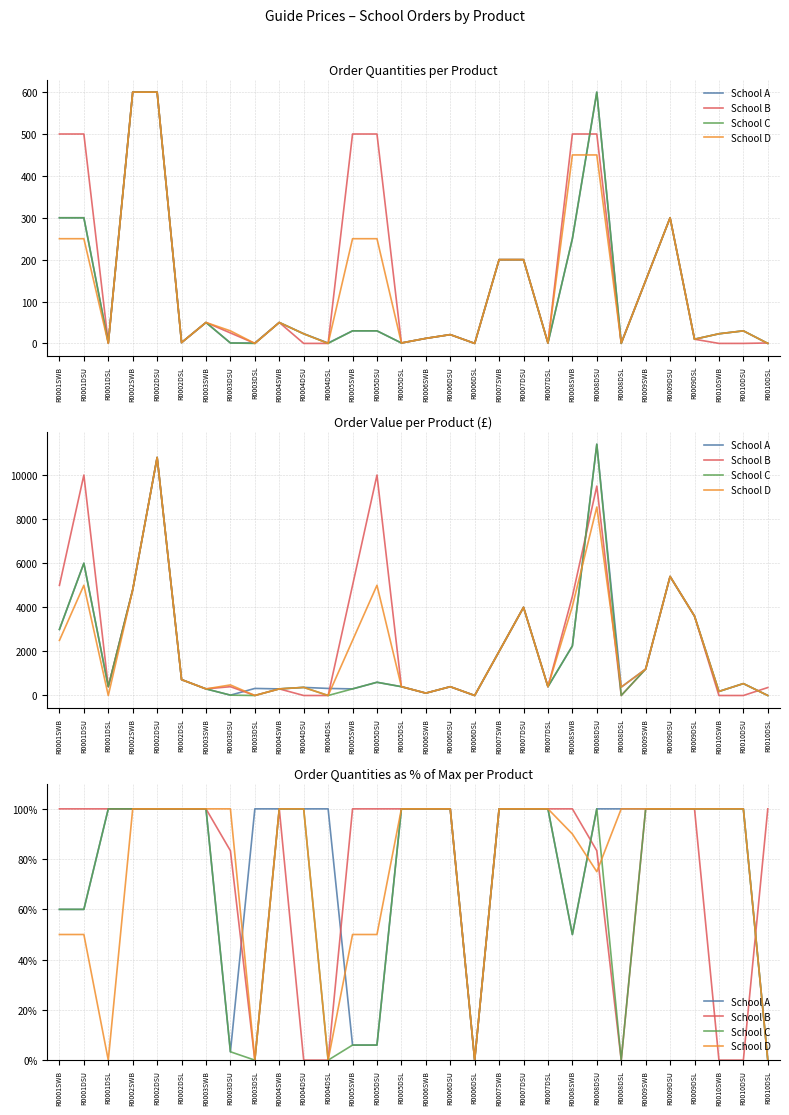

Reading left to right, extract all data points from this chart.

School A: 60.0	60.0	100.0	100.0	100.0	100.0	100.0	3.3	100.0	100.0	100.0	100.0	6.0	6.0	100.0	100.0	100.0	0.0	100.0	100.0	100.0	50.0	100.0	100.0	100.0	100.0	100.0	100.0	100.0	0.0
School B: 100.0	100.0	100.0	100.0	100.0	100.0	100.0	83.3	0.0	100.0	0.0	0.0	100.0	100.0	100.0	100.0	100.0	0.0	100.0	100.0	100.0	100.0	83.3	0.0	100.0	100.0	100.0	0.0	0.0	100.0
School C: 60.0	60.0	100.0	100.0	100.0	100.0	100.0	3.3	0.0	100.0	100.0	0.0	6.0	6.0	100.0	100.0	100.0	0.0	100.0	100.0	100.0	50.0	100.0	0.0	100.0	100.0	100.0	100.0	100.0	0.0
School D: 50.0	50.0	0.0	100.0	100.0	100.0	100.0	100.0	0.0	100.0	100.0	0.0	50.0	50.0	100.0	100.0	100.0	0.0	100.0	100.0	100.0	90.0	75.0	100.0	100.0	100.0	100.0	100.0	100.0	0.0